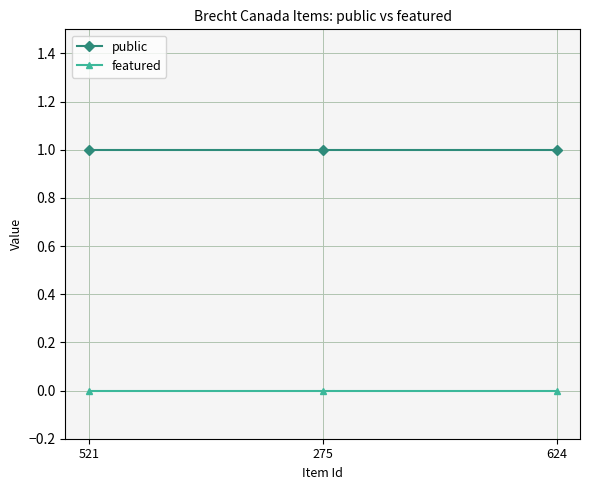

Rank the series by their maximum value, from lowest to highest.

featured, public